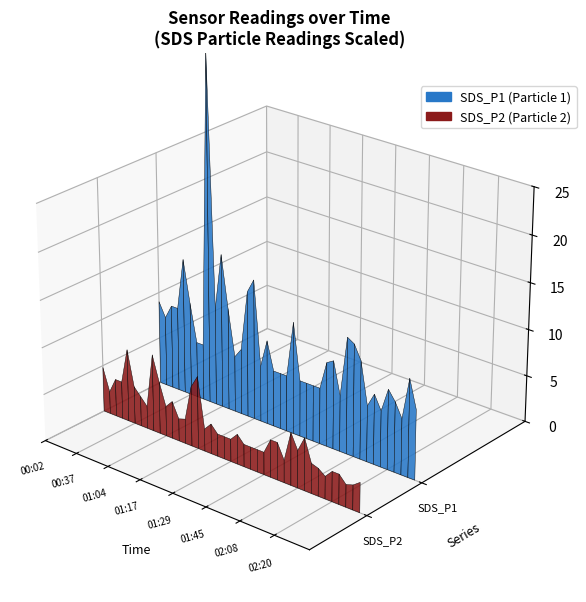

Reading right to left, transcribe all the data shown in this chart.

SDS_P1: 02:30=0.5	02:28=0.7	02:25=0.4	02:23=0.5	02:20=0.6	02:18=0.4	02:15=0.5	02:13=0.4	02:10=0.7	02:08=0.8	02:05=0.8	02:03=0.4	02:01=0.6	01:47=0.6	01:45=0.4	01:42=0.4	01:37=0.4	01:34=0.4	01:32=0.8	01:29=0.4	01:27=0.4	01:24=0.4	01:22=0.6	01:19=0.4	01:17=1.0	01:14=0.9	01:12=0.5	01:09=0.4	01:07=0.7	01:04=1.1	01:02=0.7	00:59=2.5	00:42=0.4	00:39=0.4	00:37=0.7	00:35=1.0	00:32=0.6	00:30=0.6	00:08=0.5	00:02=0.6
SDS_P2: 02:30=0.4	02:28=0.3	02:25=0.3	02:23=0.4	02:20=0.4	02:18=0.3	02:15=0.4	02:13=0.4	02:10=0.7	02:08=0.5	02:05=0.7	02:03=0.3	02:01=0.5	01:47=0.5	01:45=0.3	01:42=0.3	01:37=0.3	01:34=0.3	01:32=0.4	01:29=0.3	01:27=0.3	01:24=0.3	01:22=0.4	01:19=0.3	01:17=1.0	01:14=0.8	01:12=0.3	01:09=0.3	01:07=0.5	01:04=0.4	01:02=0.7	00:59=1.0	00:42=0.3	00:39=0.4	00:37=0.5	00:35=1.0	00:32=0.5	00:30=0.5	00:08=0.3	00:02=0.6